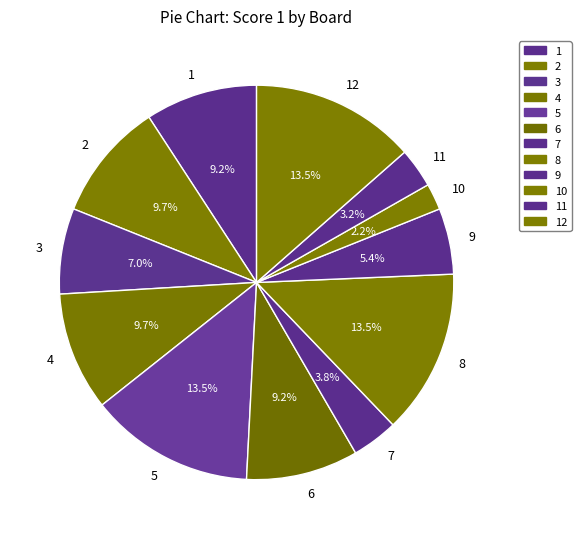

Approximately how many times larger is the value at 2 compared to 9?

1.8